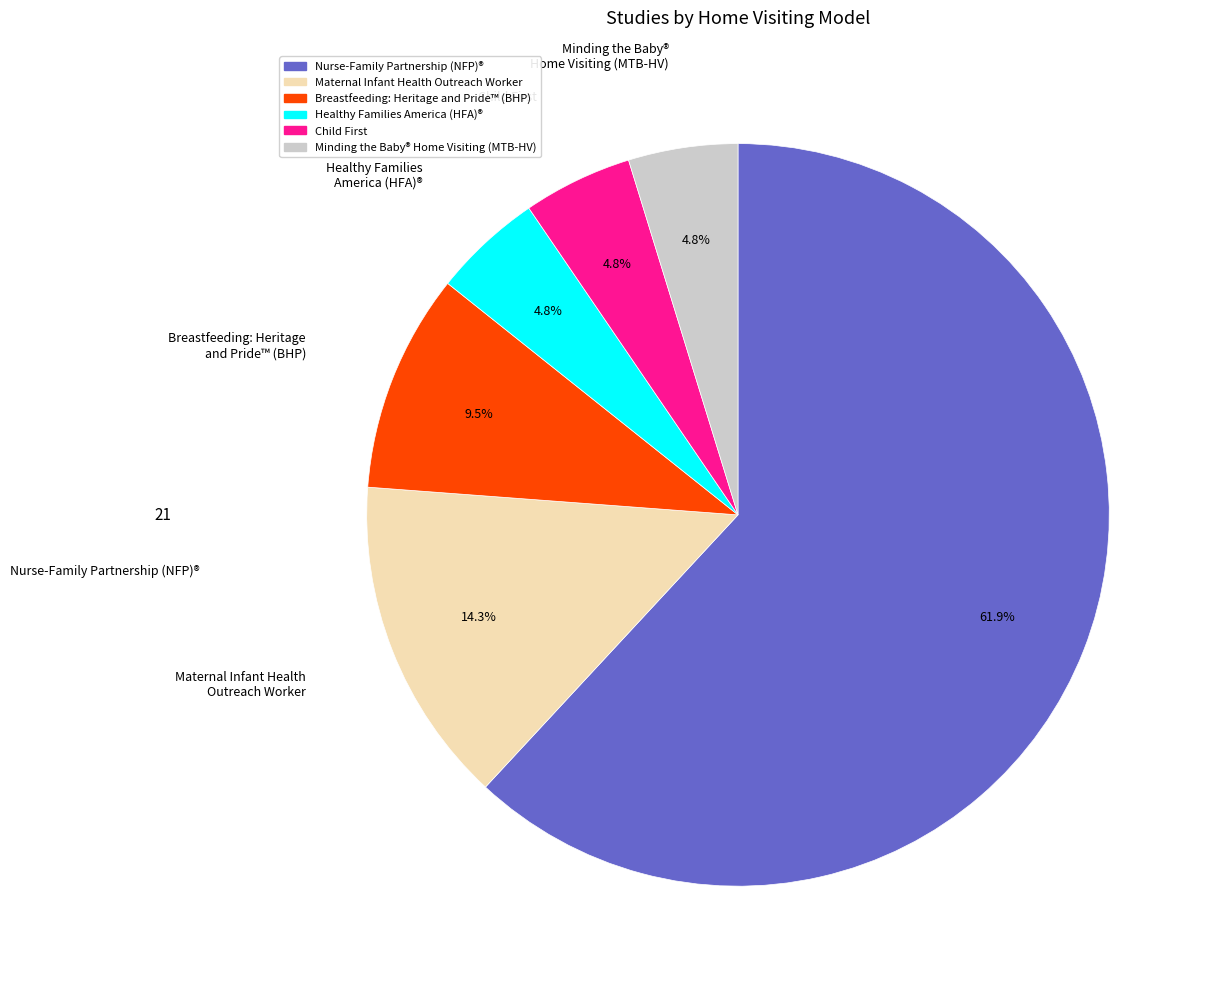

To the nearest percent, what portion does Healthy Families America (HFA)® represent?

5%